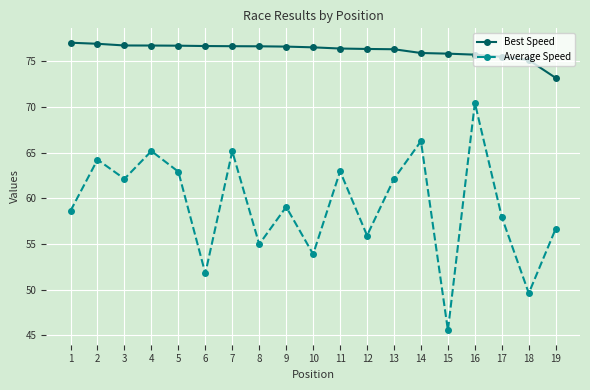

Is it true that Best Speed equals 76.3 at 13?

True